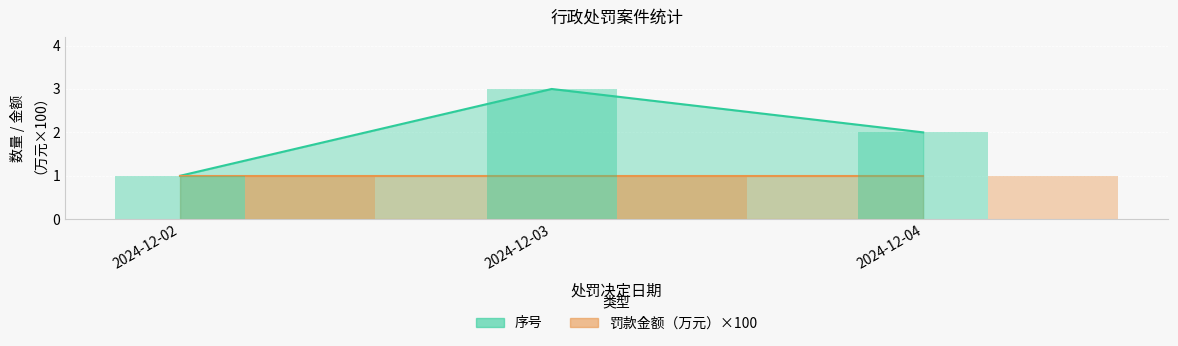

What is the smallest value displayed?

1